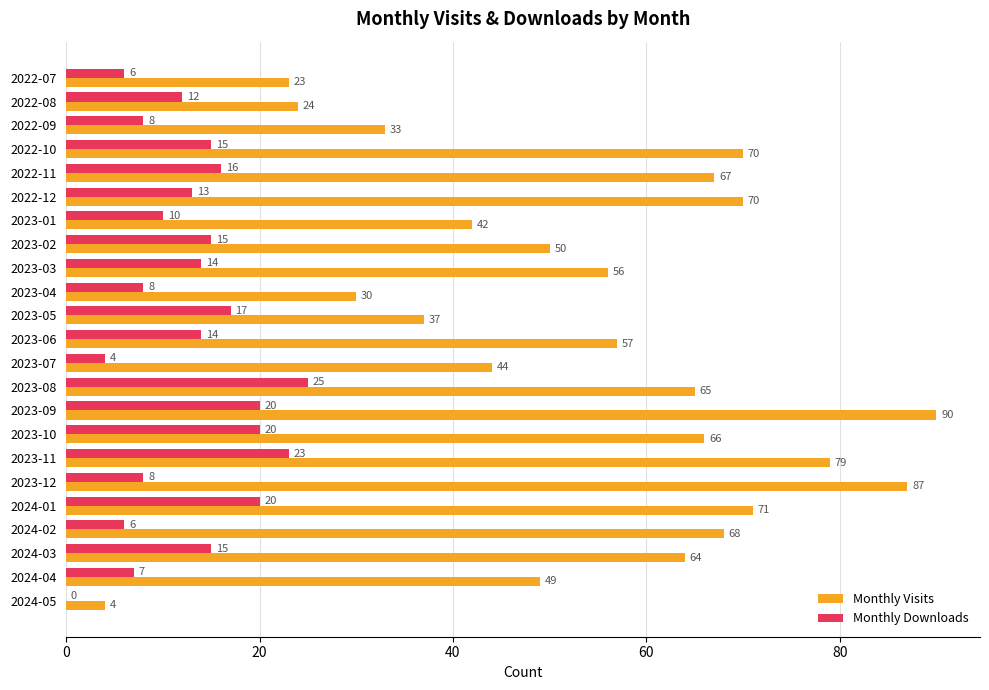

What is the sum of all Monthly Visits values?

1246